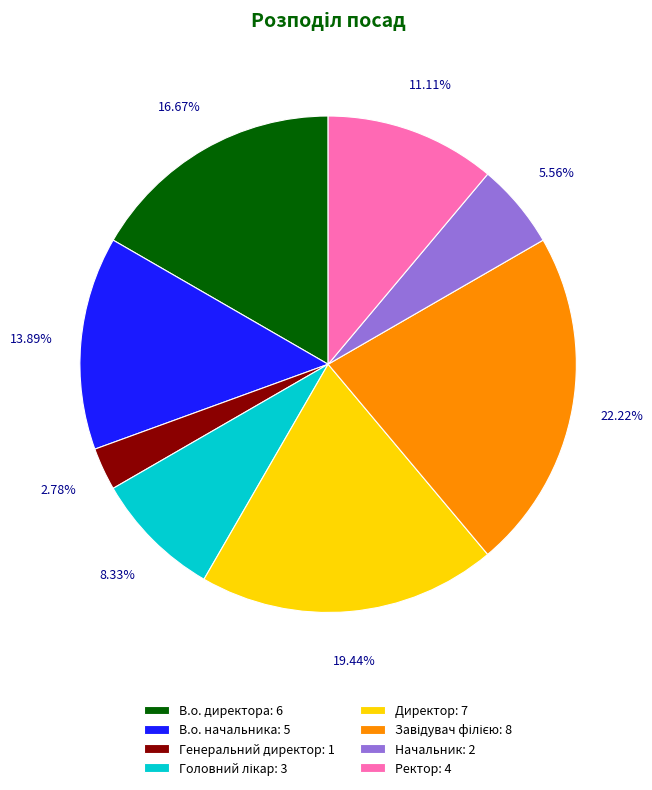

What portion of the pie excludes Директор?

80.6%